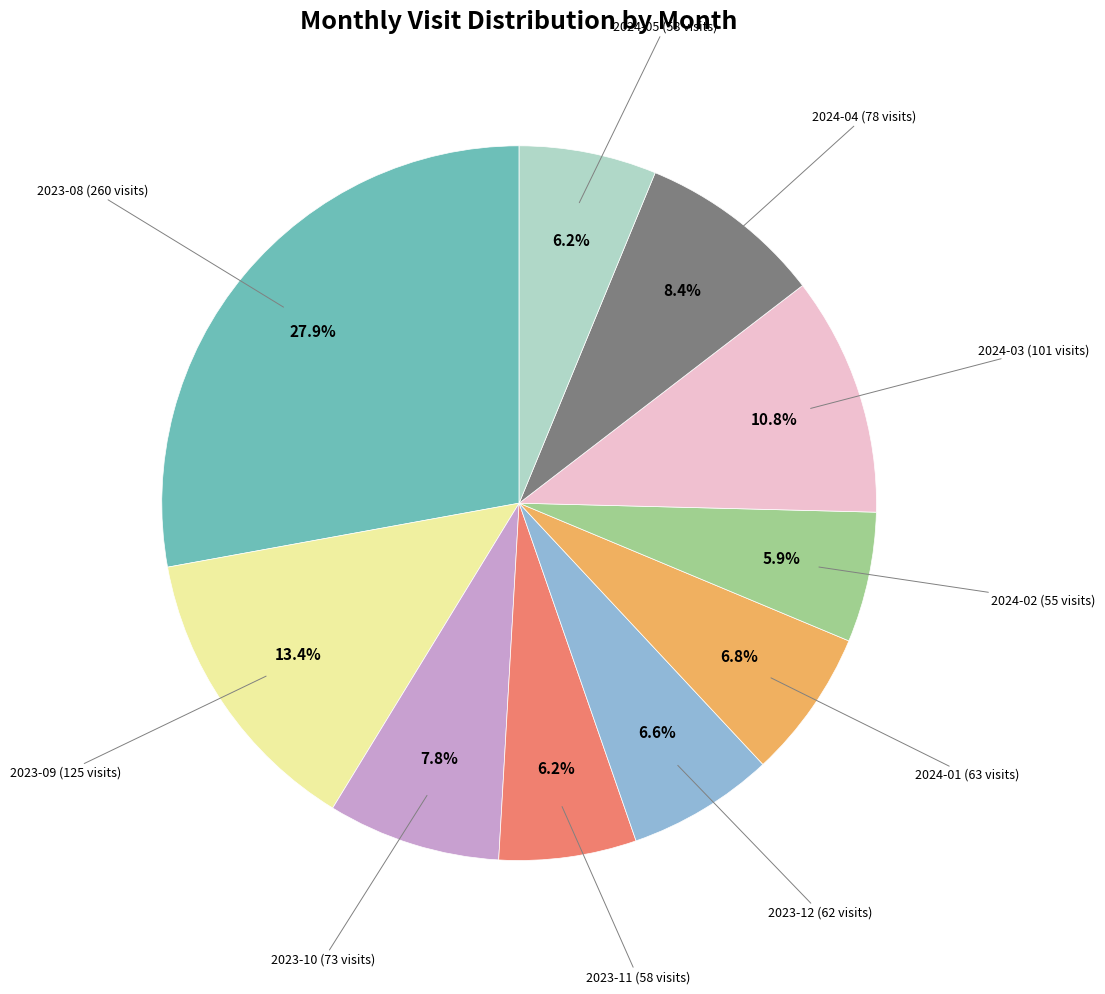

Does any single category account for the majority?

No